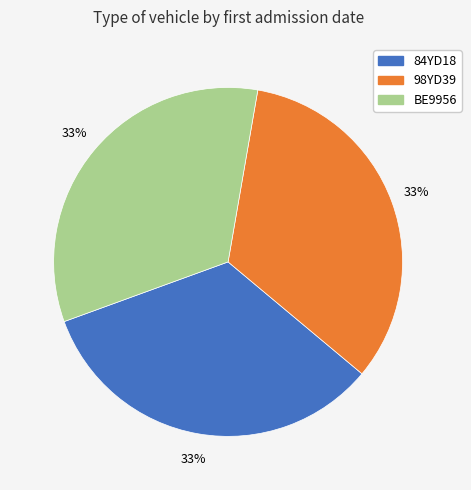

What percentage is the 84YD18 slice, to the nearest percent?

33%